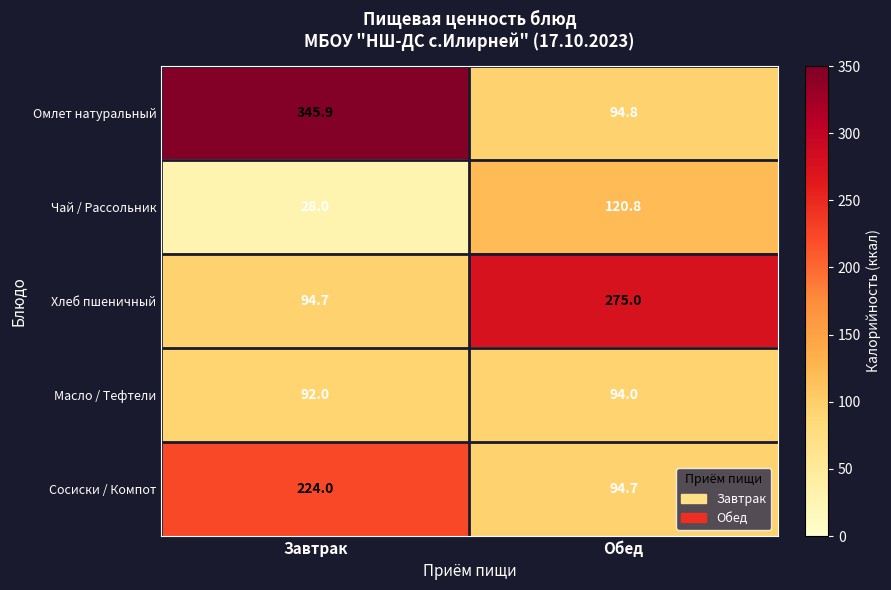

Between Завтрак and Обед, which series saw the biggest shift?

Омлет натуральный